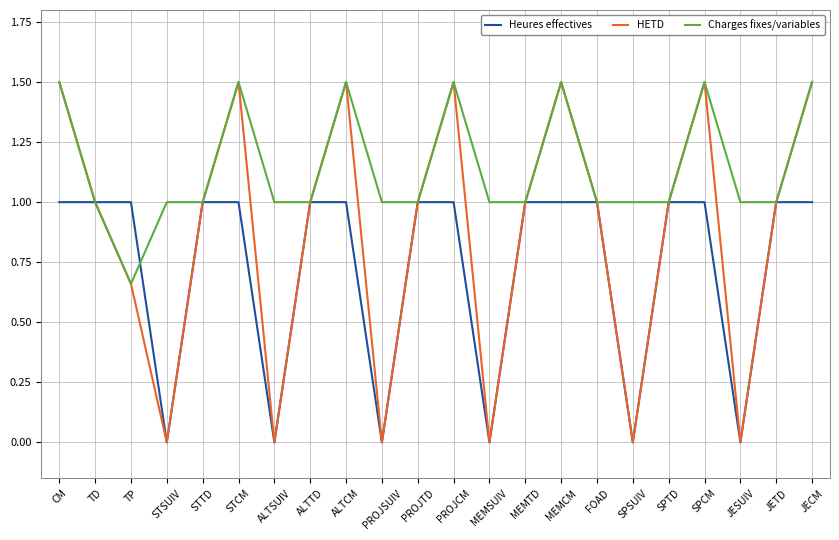

What is the maximum value for HETD?

1.5